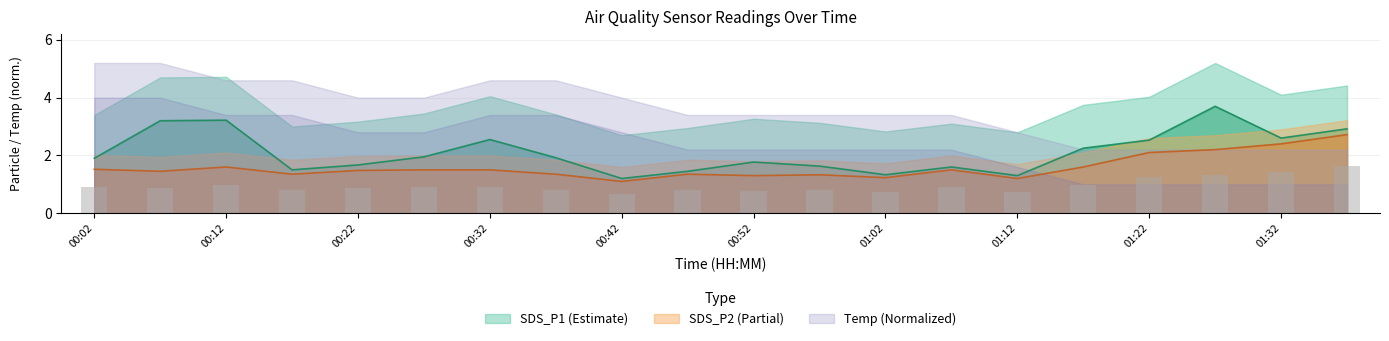

What is the label of the 3rd bar from the left?

00:12